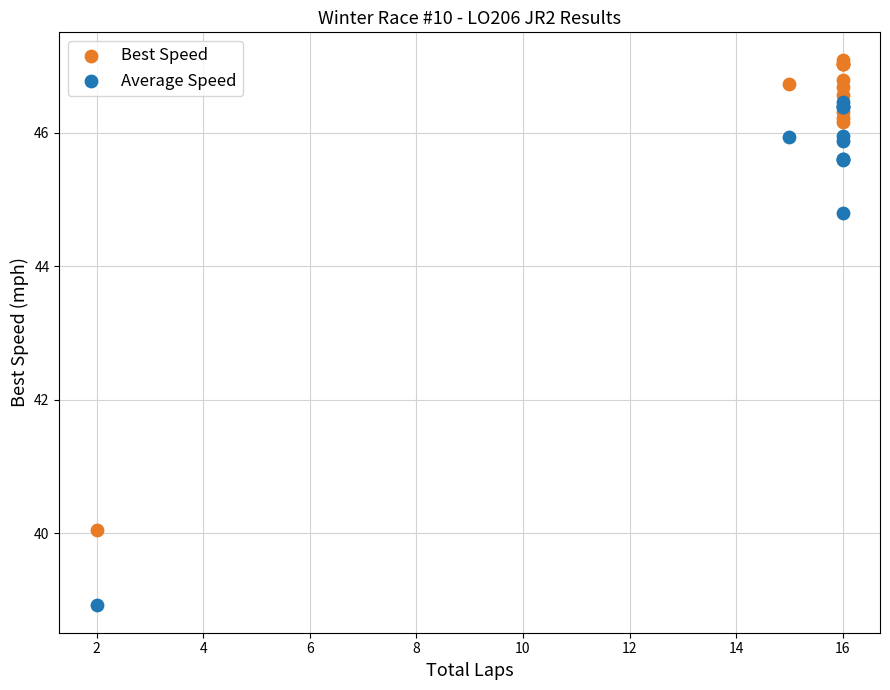

Which series reaches the minimum Y coordinate?

Average Speed